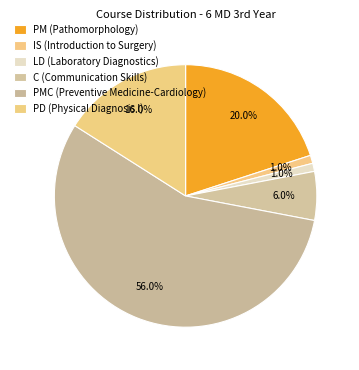

Does any single category account for the majority?

Yes